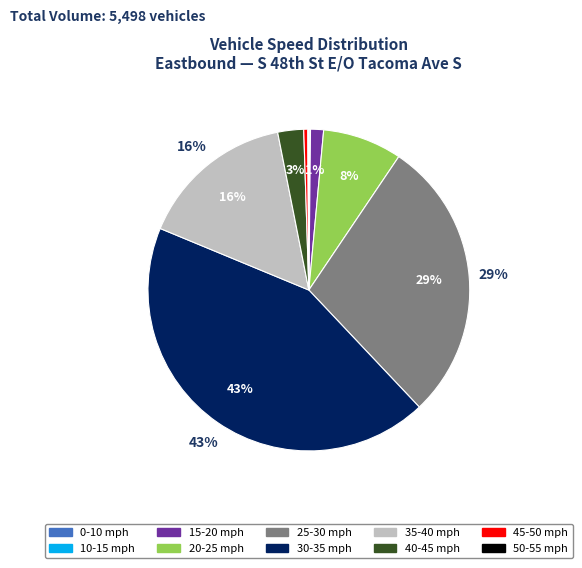

To the nearest percent, what is the difference between the largest and smallest slice percentages?

43%